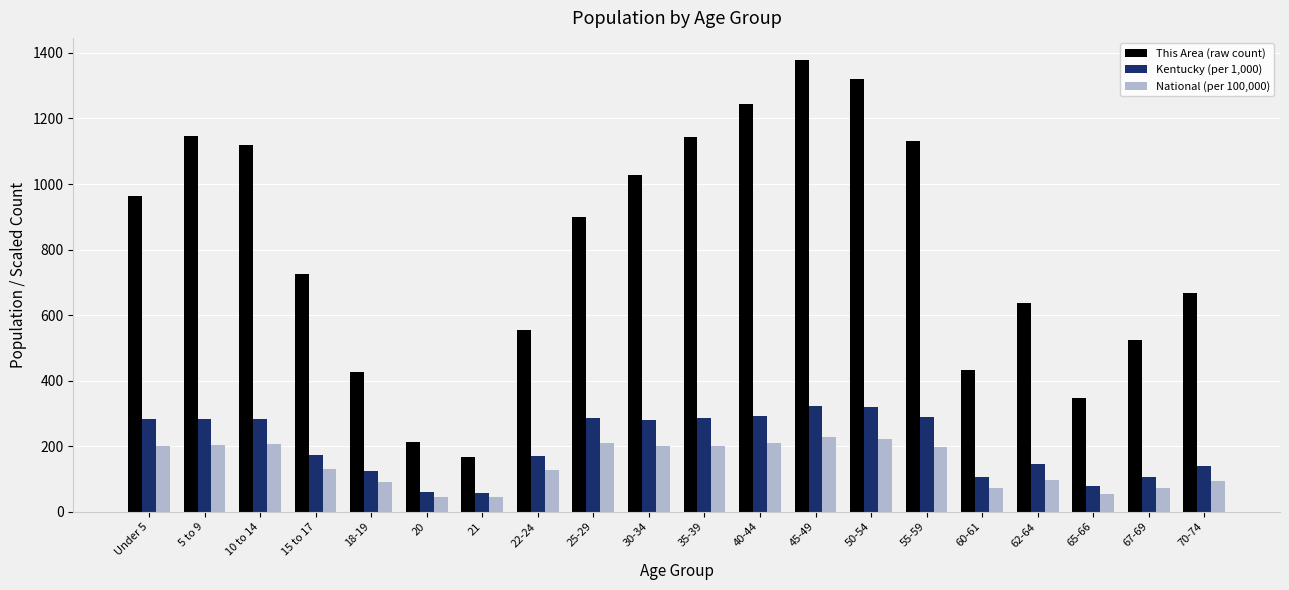

At which label is Kentucky (per 1,000) closest to 191?

15 to 17